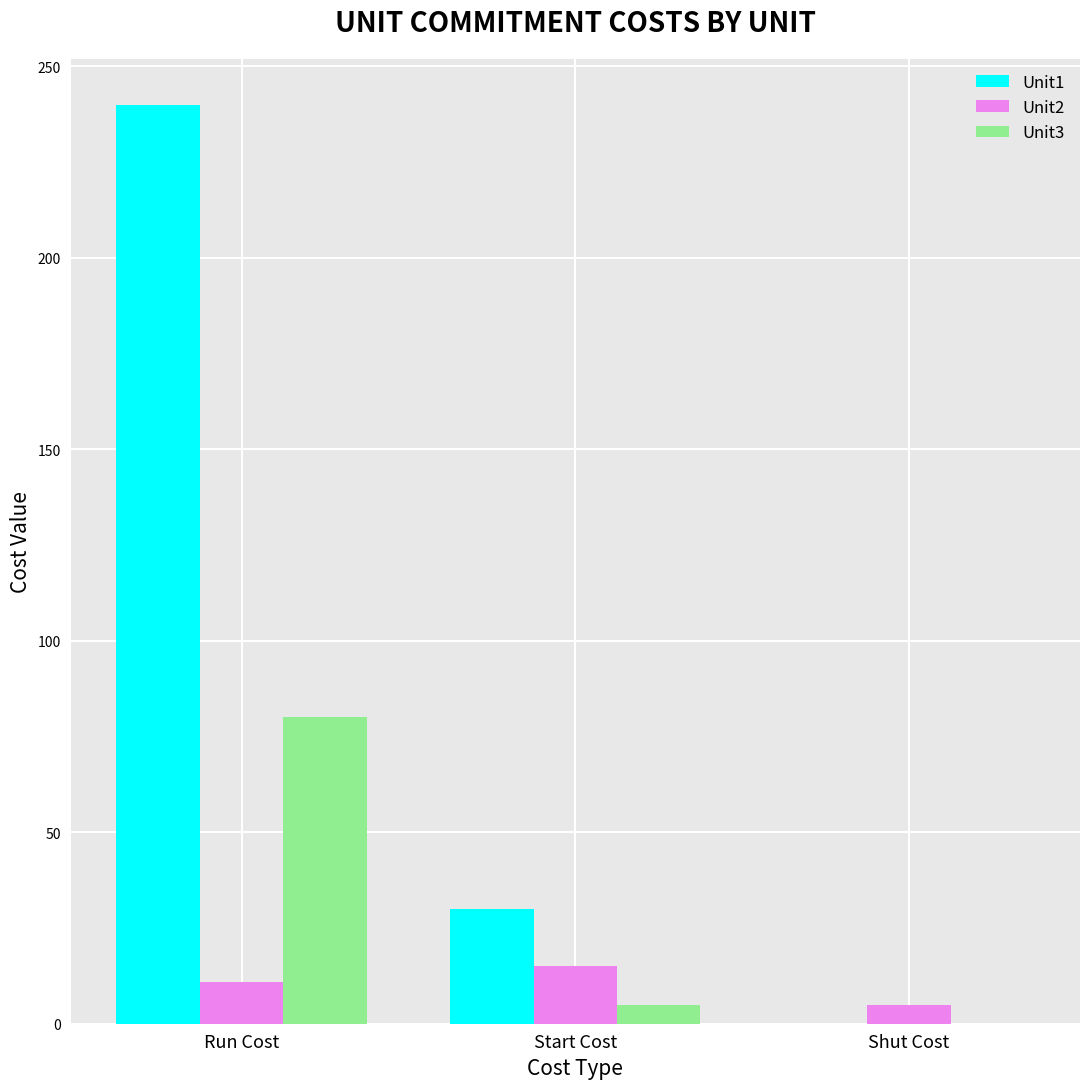

What value does the Unit3 series have at Run Cost, to the nearest 5?

80